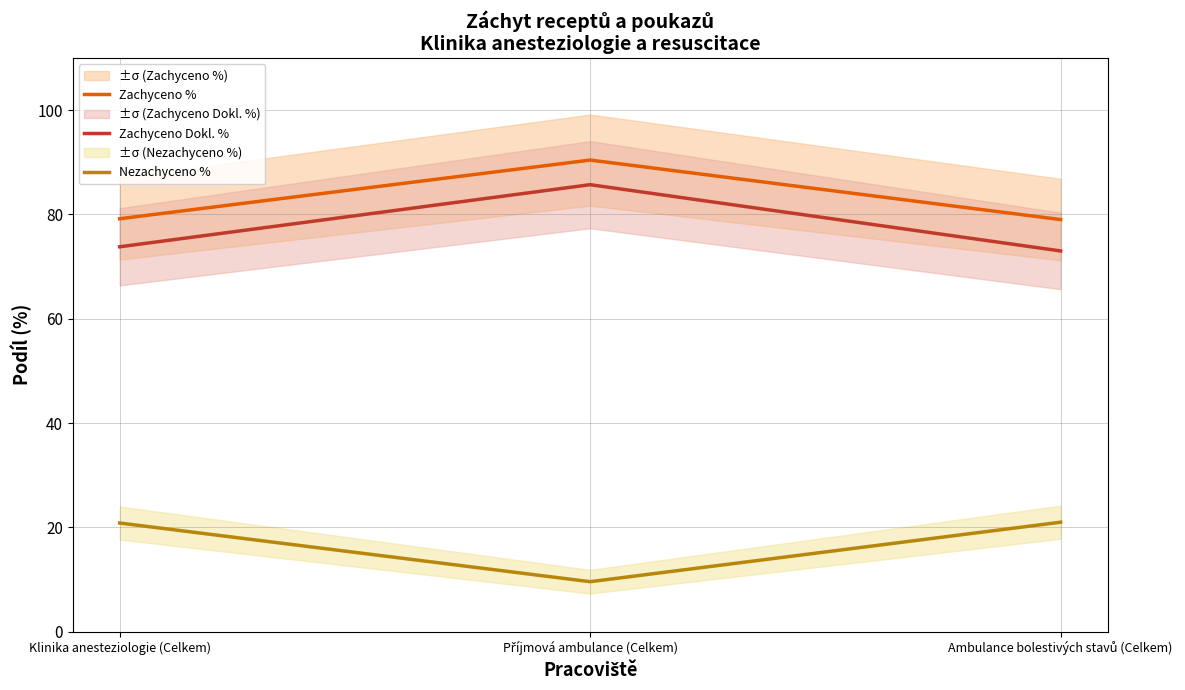

Where does the Nezachyceno % series first go above 20?

Klinika anesteziologie (Celkem)